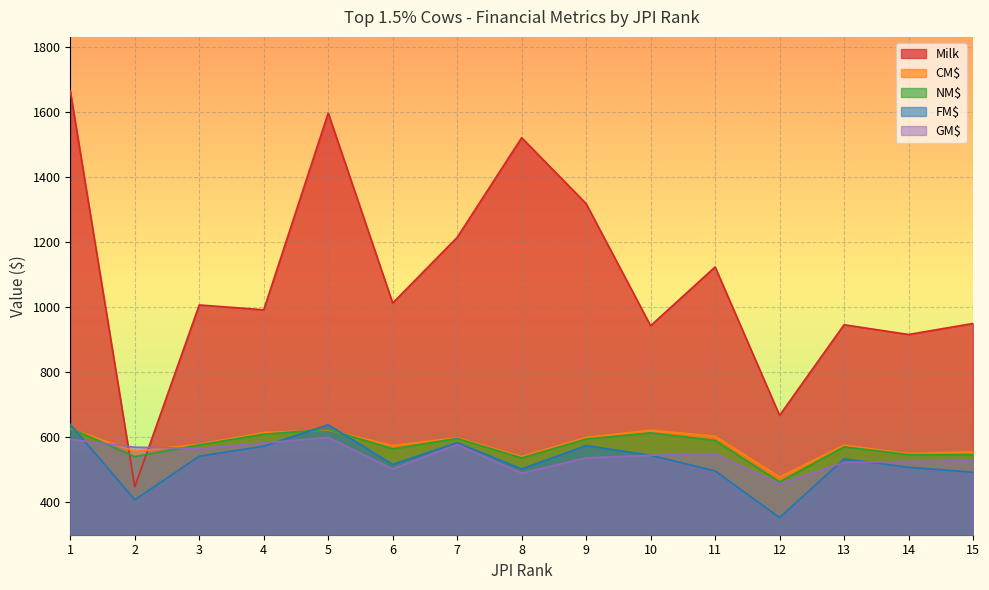

Between 3 and 10, which series saw the biggest shift?

Milk